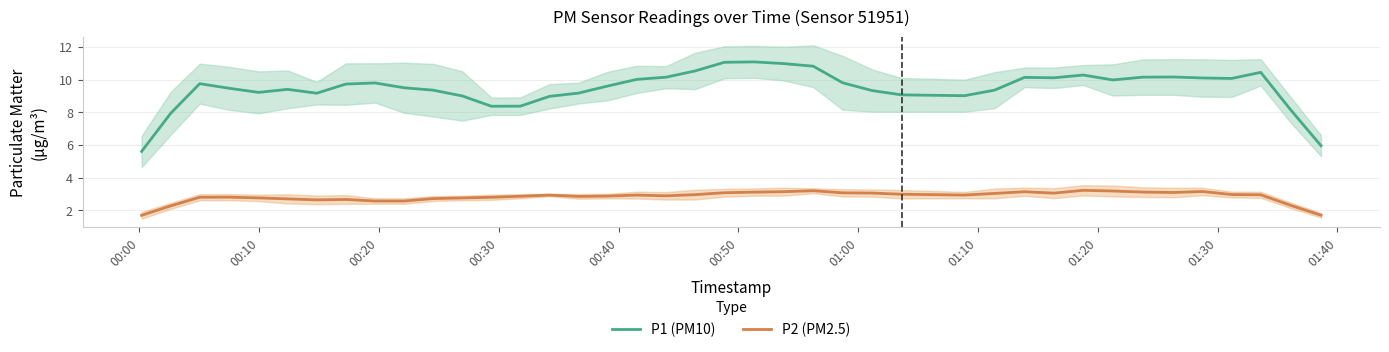

True or false: P1 (PM10) and P2 (PM2.5) intersect in this chart.

False